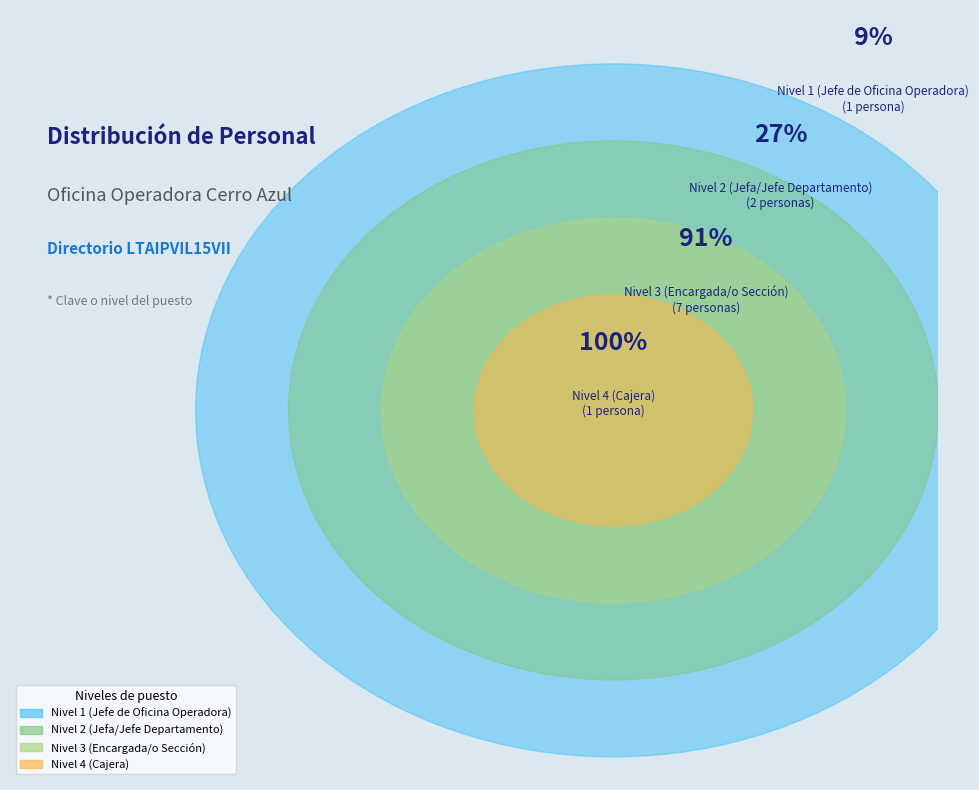

Is there a majority slice in this chart?

Yes